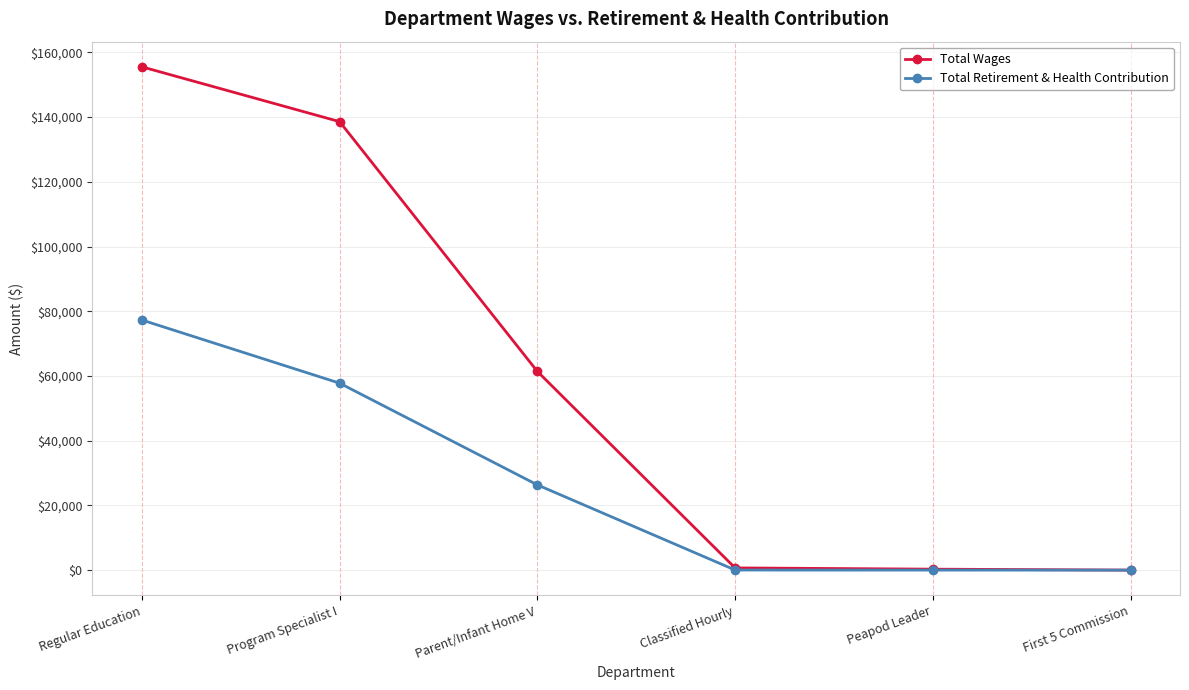

What is the difference between the highest and lowest values at Program Specialist I?

80816